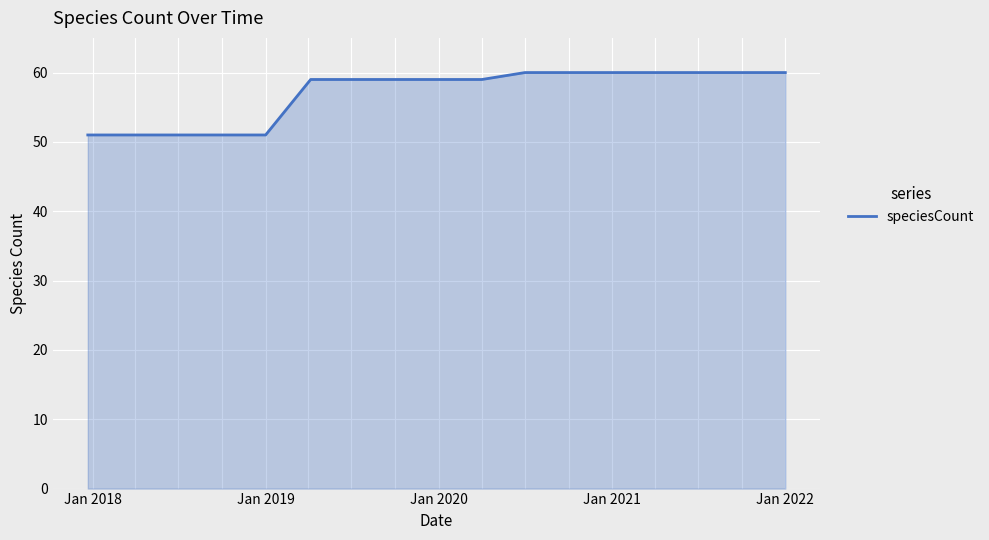

What is the difference between the maximum and minimum values?

9